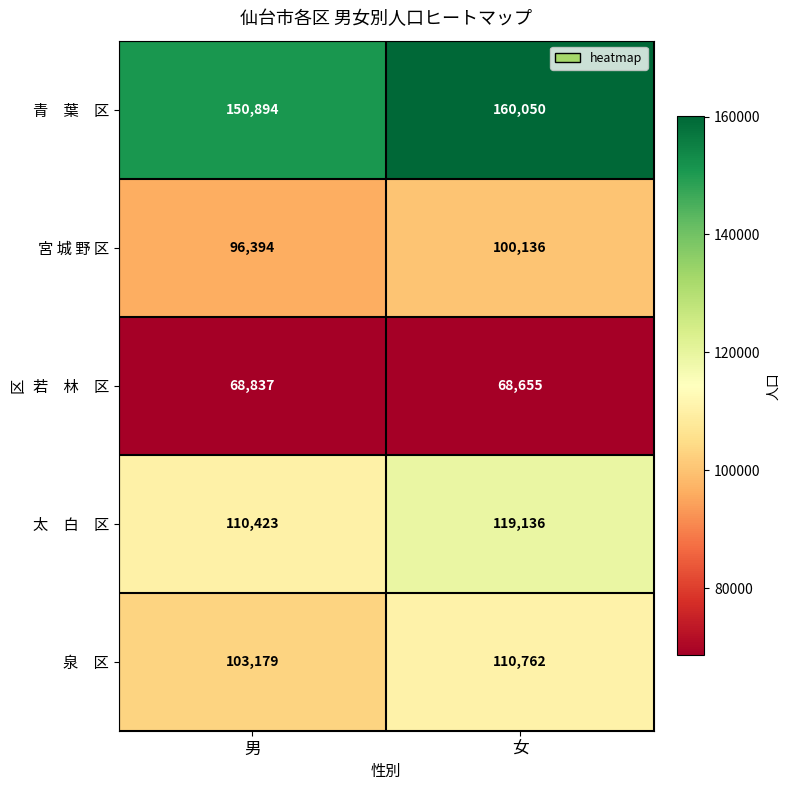

What is the difference between the highest and lowest values at 男?

82057